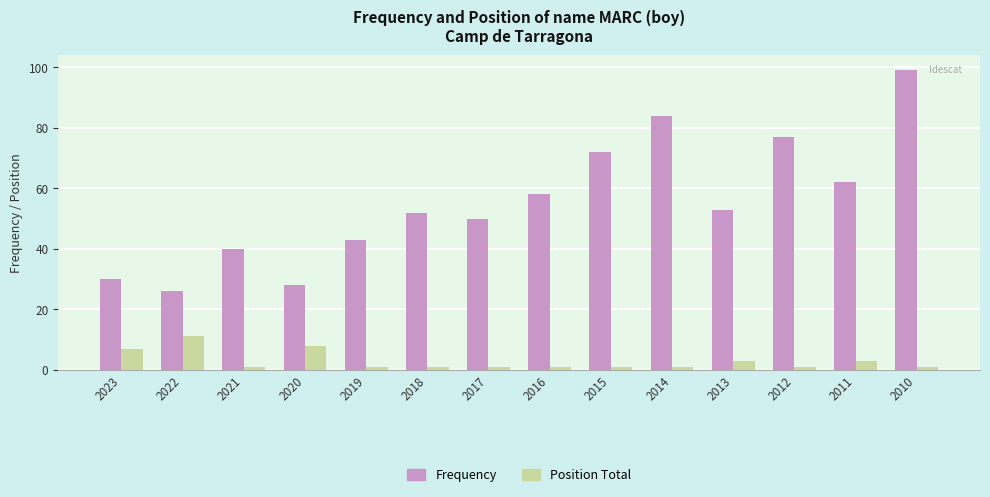

How many series are shown in this chart?

2